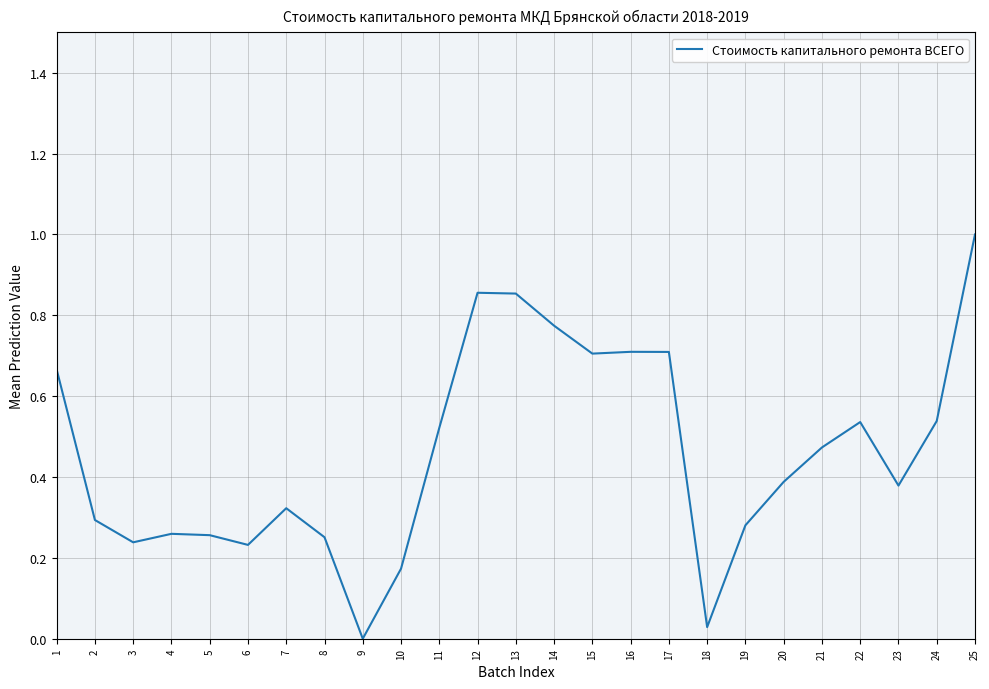

What is the change in value from 1 to 25?

+0.3